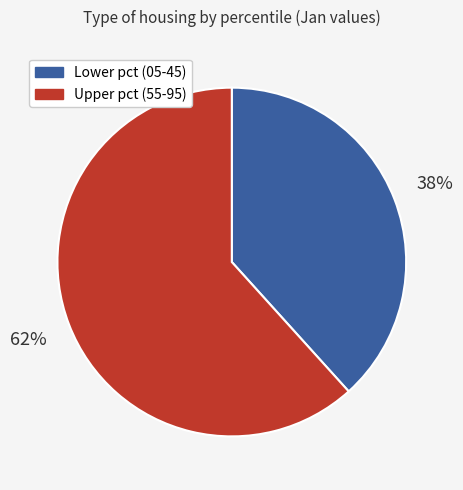

To the nearest percent, what is the average slice percentage?

50%